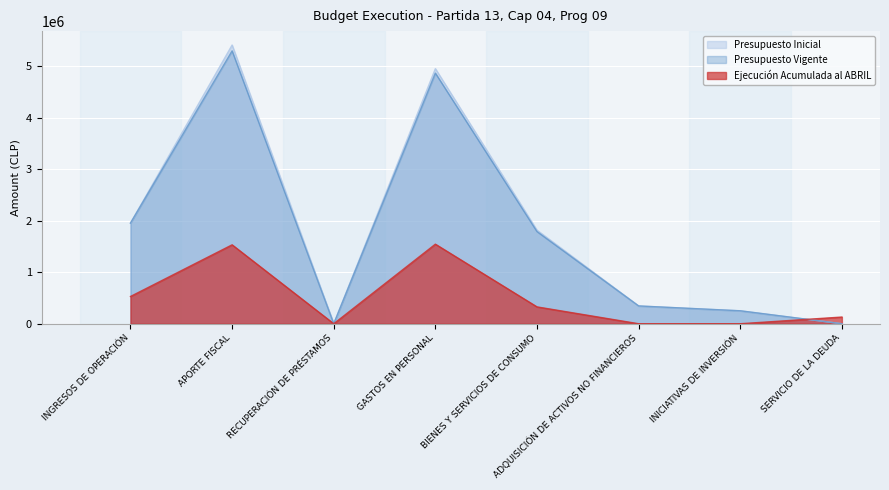

What is the greatest value displayed?

5408234